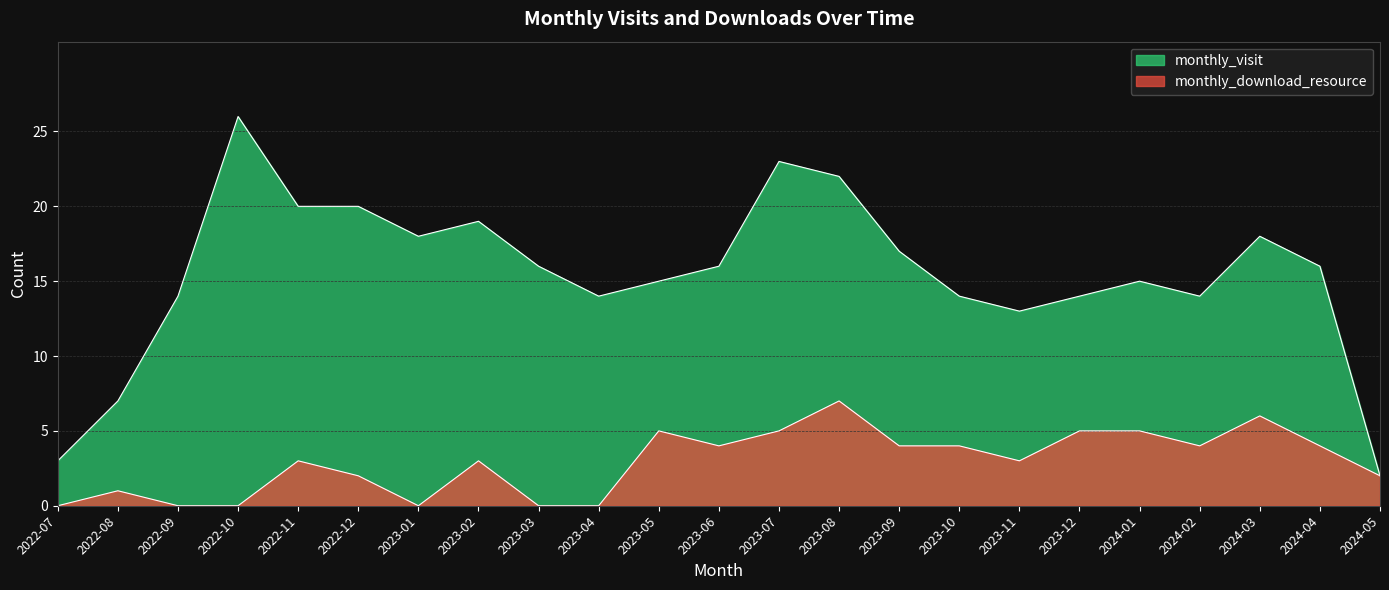

What is the maximum value for monthly_visit?

26